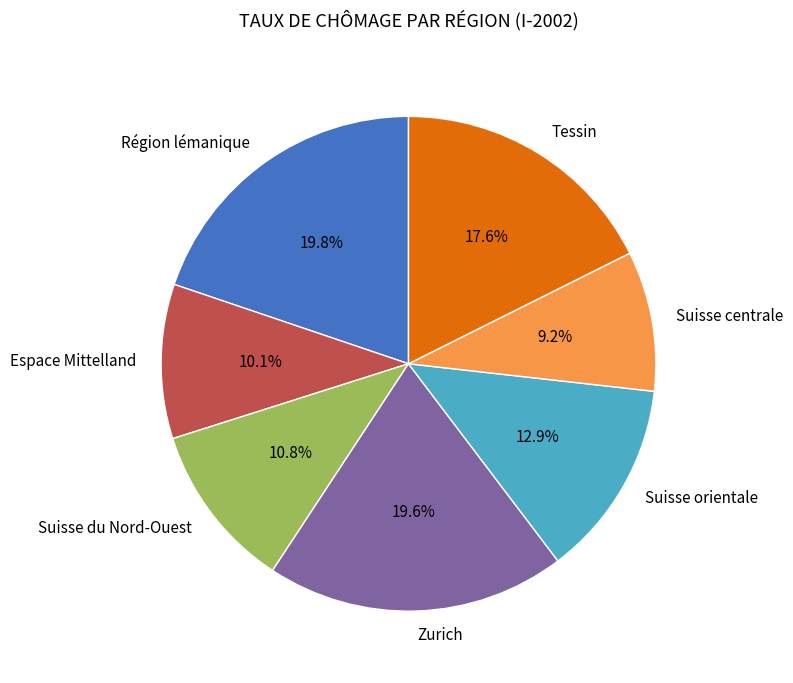

Is it true that Région lémanique is 6% of the pie?

False